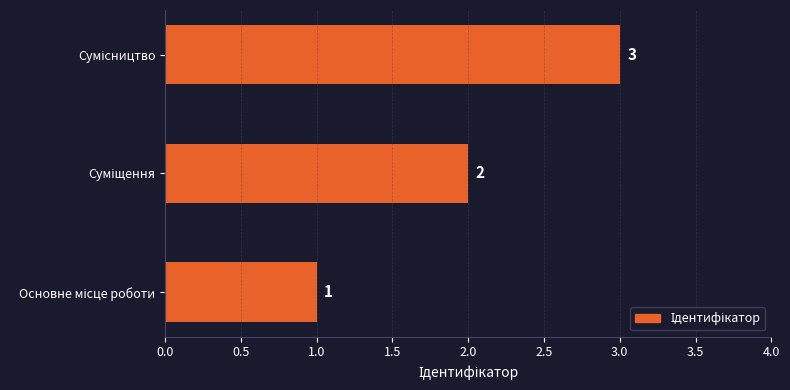

What is the maximum value shown in the chart?

3